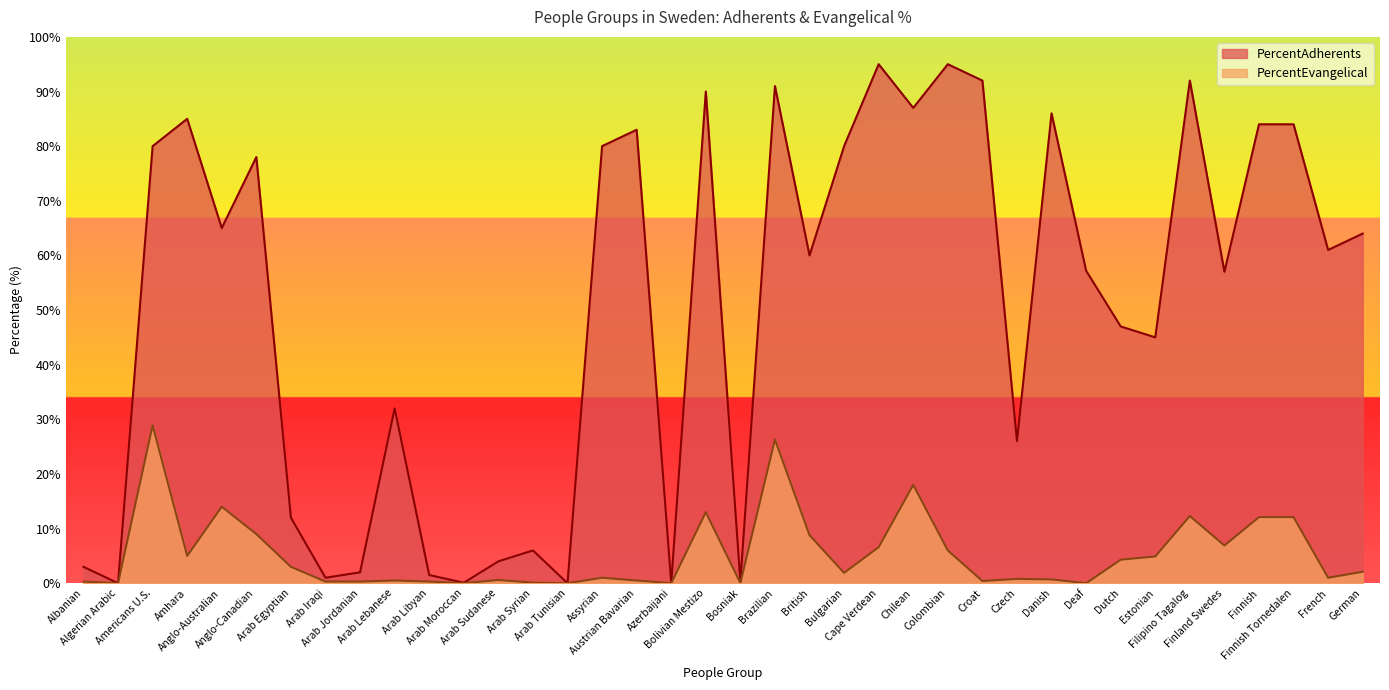

How many values in the PercentEvangelical series exceed 1?

19